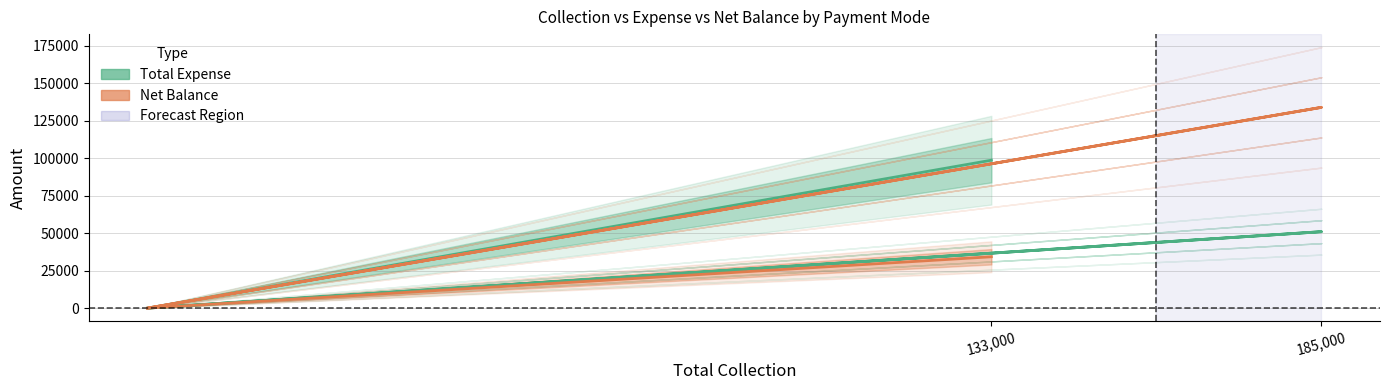

What are all the series names shown in the legend?

Total Expense, Net Balance